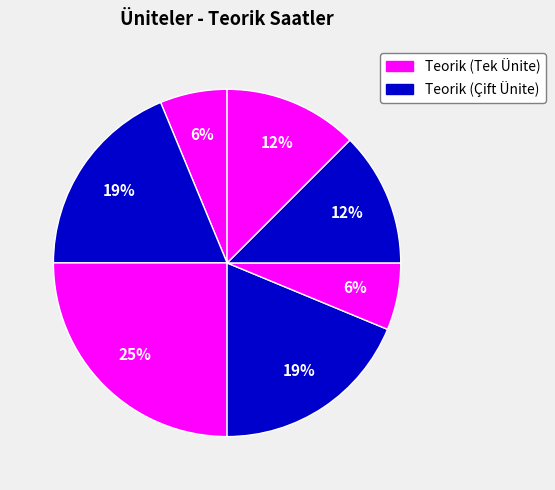

Count the number of slices in the pie.

7